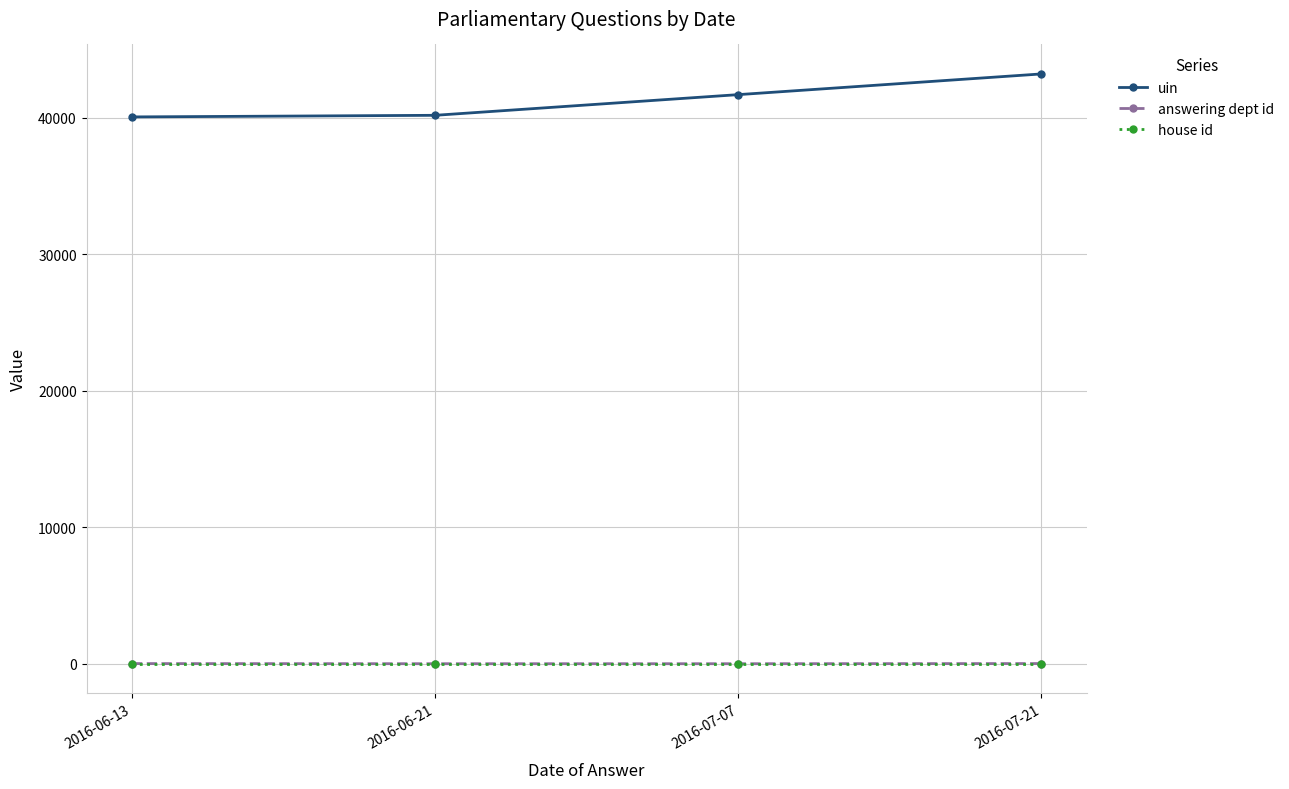

What is the label of the 3rd point from the left?

2016-07-07